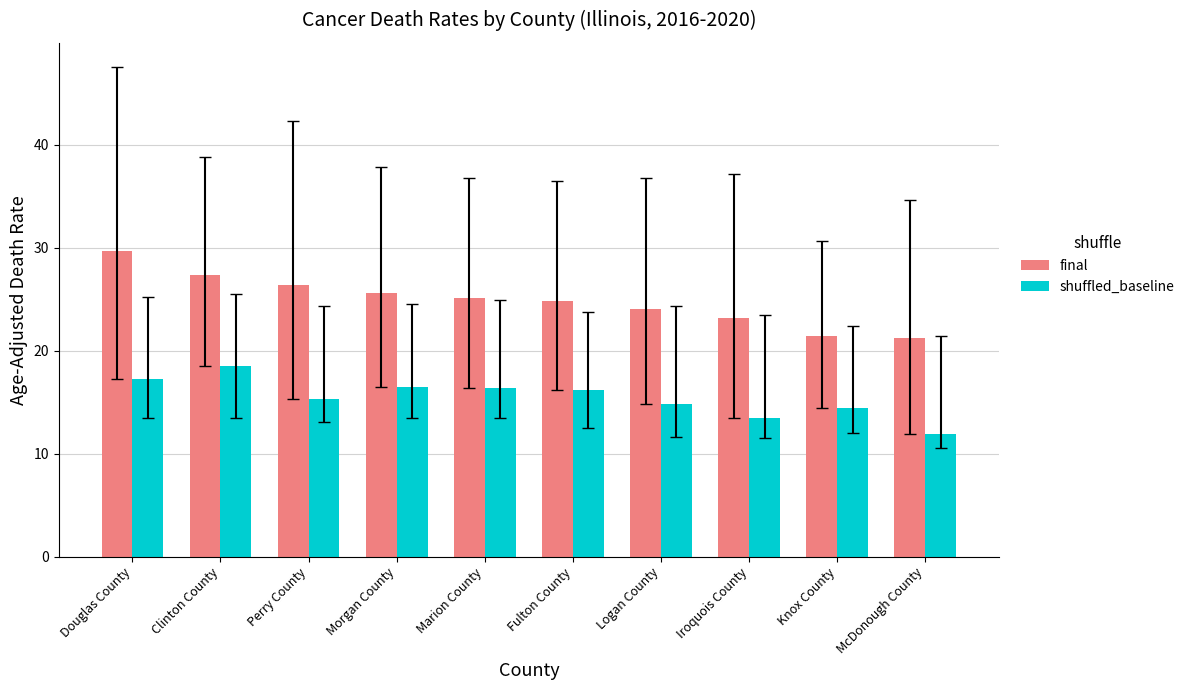

True or false: shuffled_baseline has a value of 11.9 at McDonough County.

True